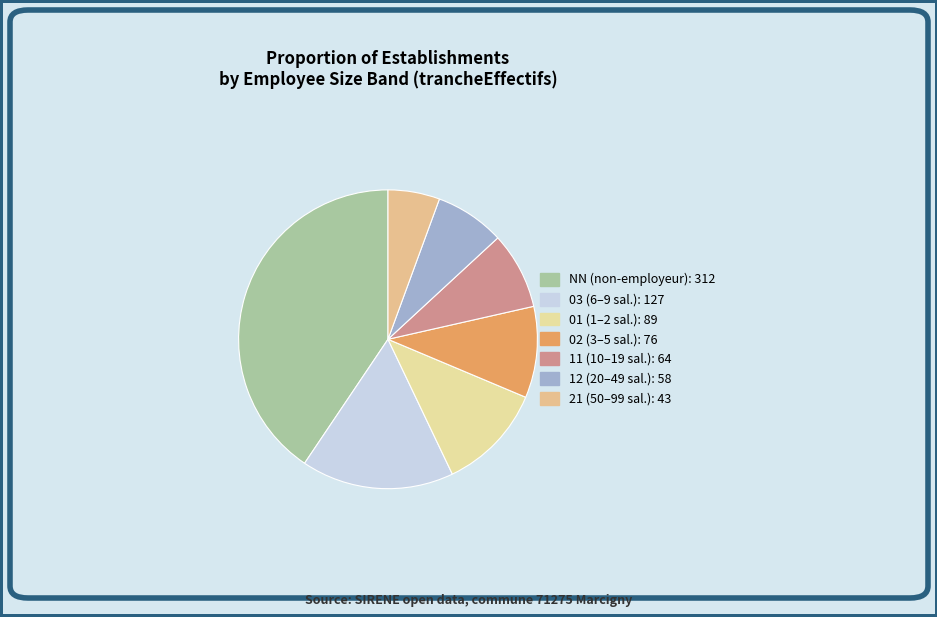

Does any single category account for the majority?

No